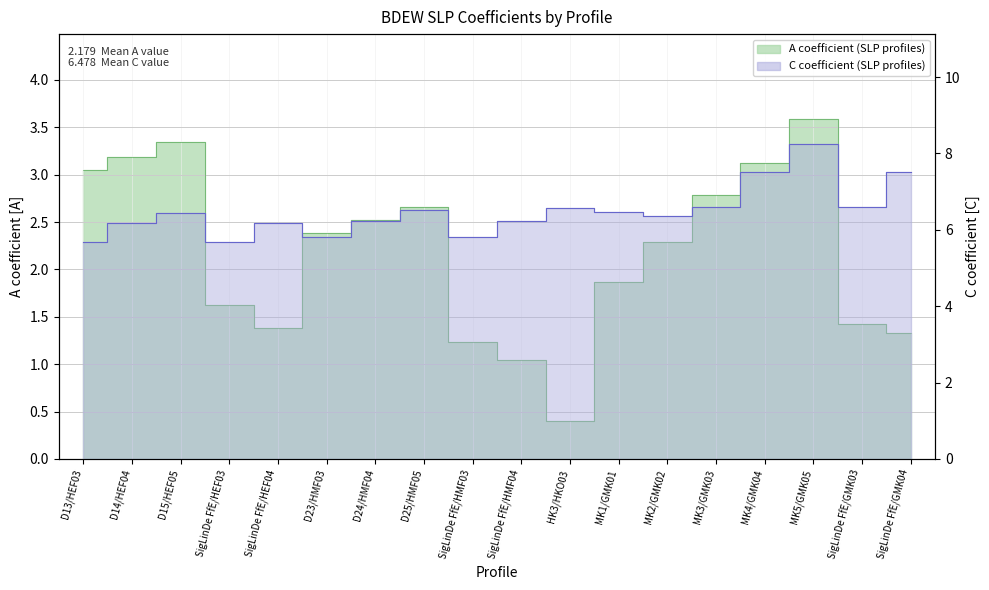

What is the difference between the A values at SigLinDe FfE/HEF03 and D23/HMF03?

0.8